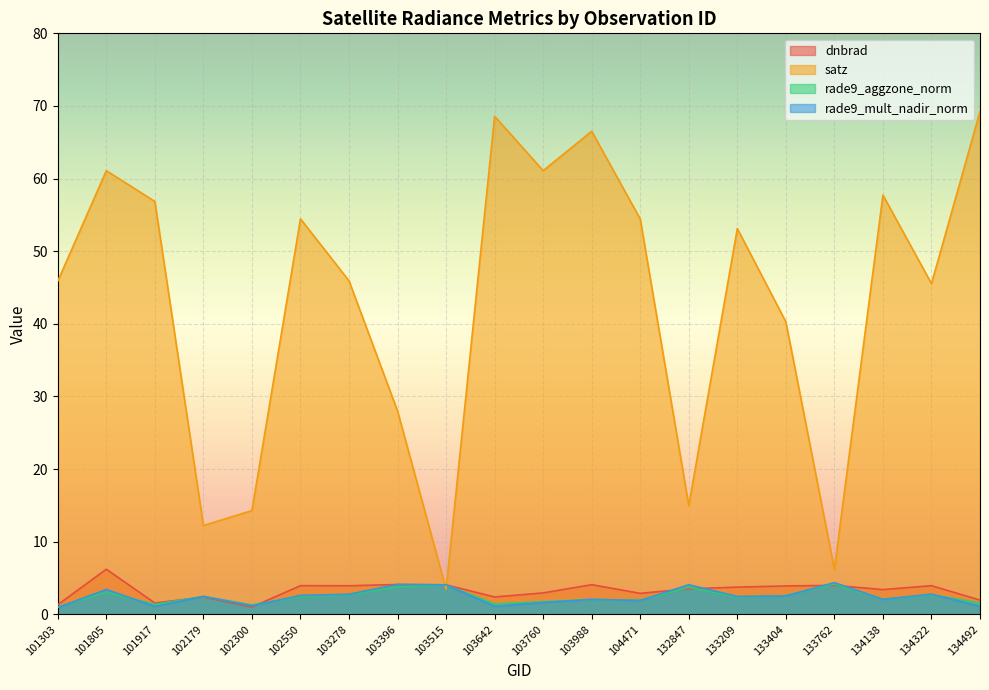

What is the smallest value displayed?

0.9